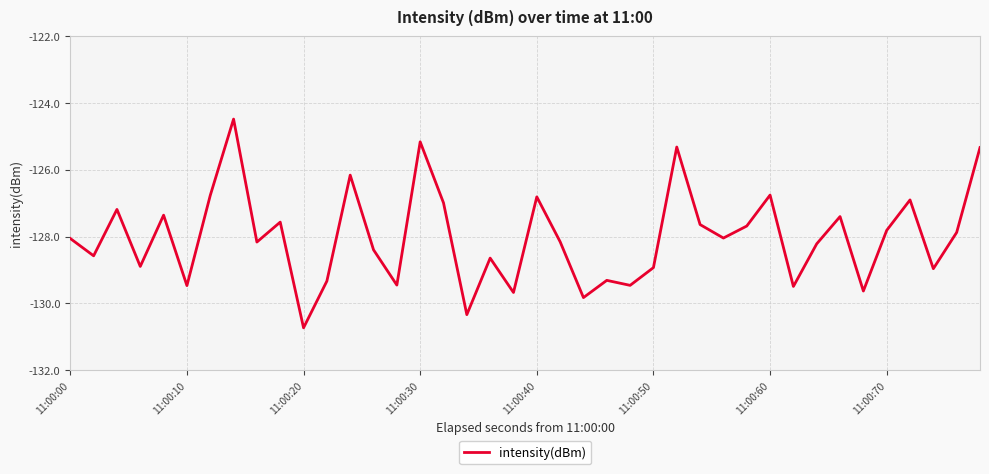

What is the maximum value shown in the chart?

-124.5